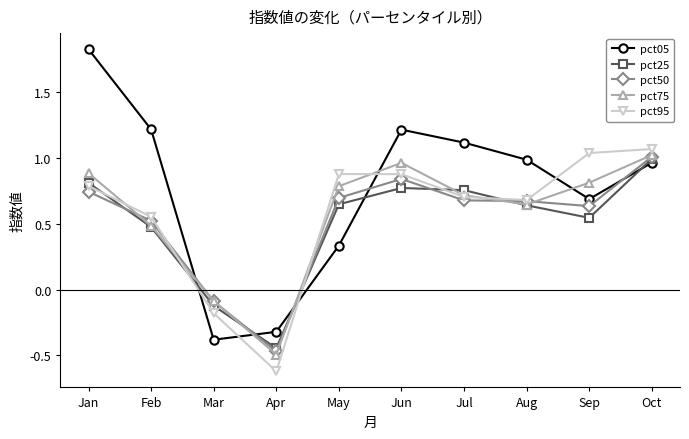

How many values in pct25 are above zero?

8